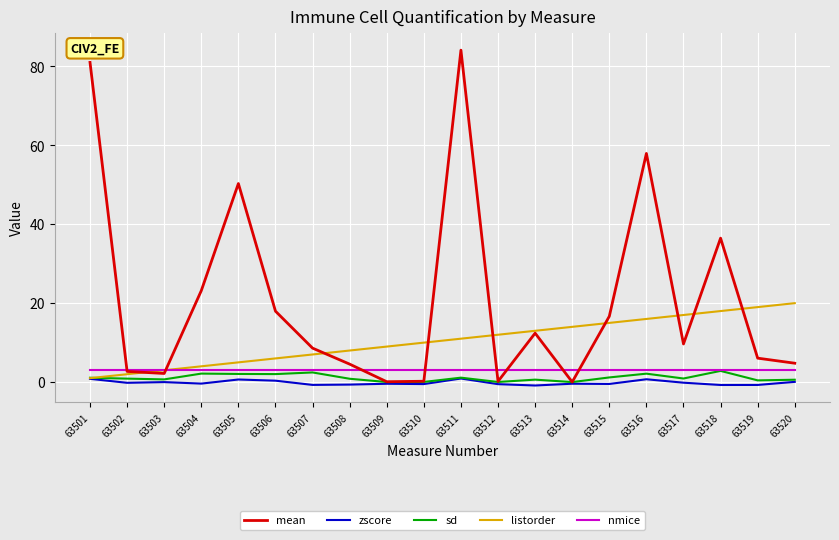

Which series changed the most between 63513 and 63514?

mean